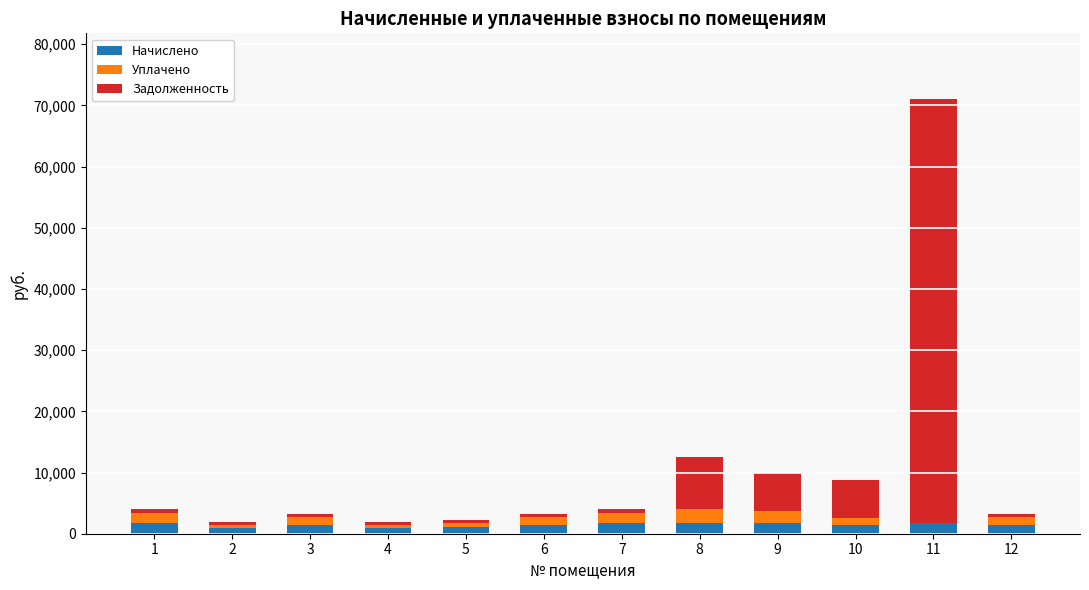

At which category is the sum across all series the highest?

11